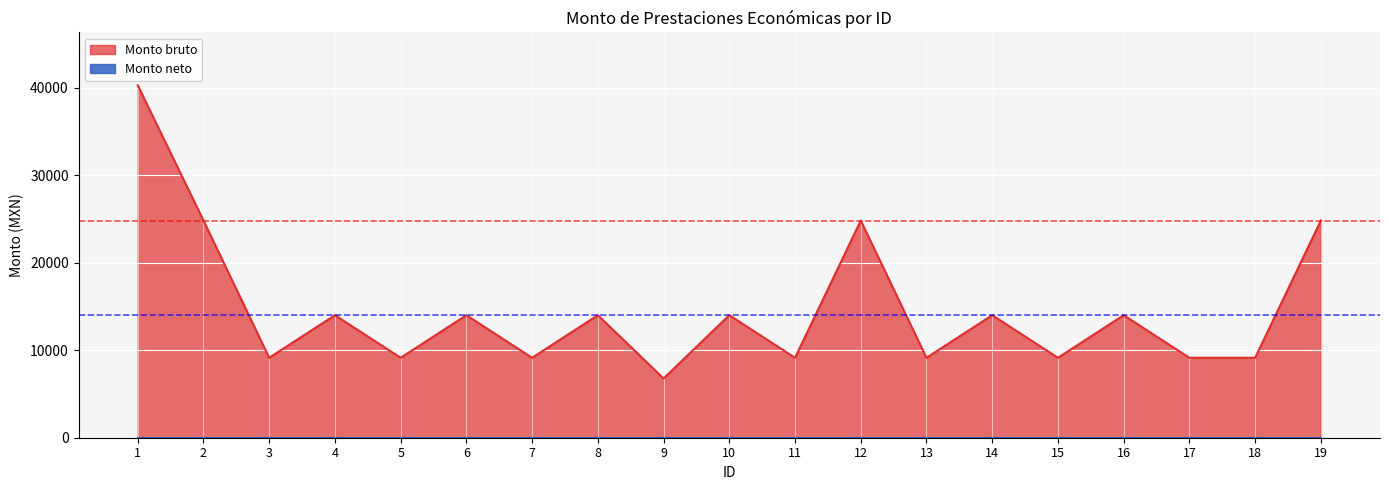

List the labels in order of value, smallest first.

9, 3, 5, 7, 11, 13, 15, 17, 18, 4, 6, 8, 10, 14, 16, 2, 12, 19, 1